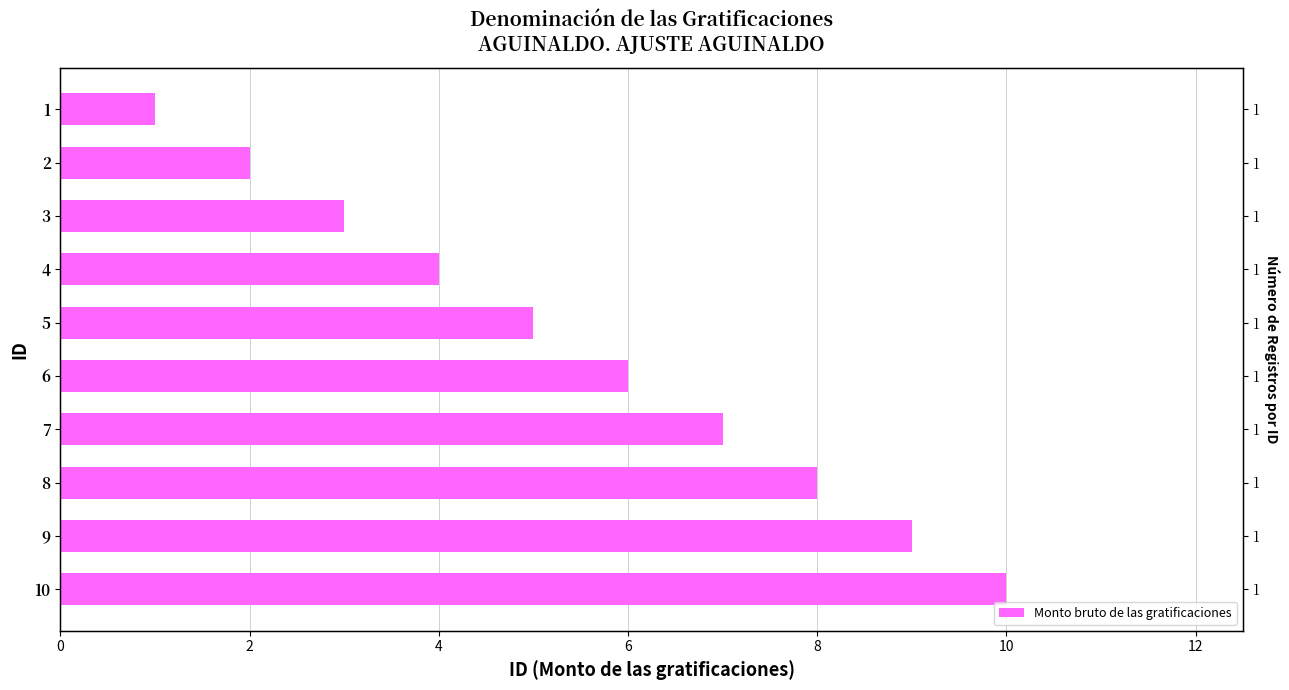

Reading left to right, extract all data points from this chart.

1	2	3	4	5	6	7	8	9	10